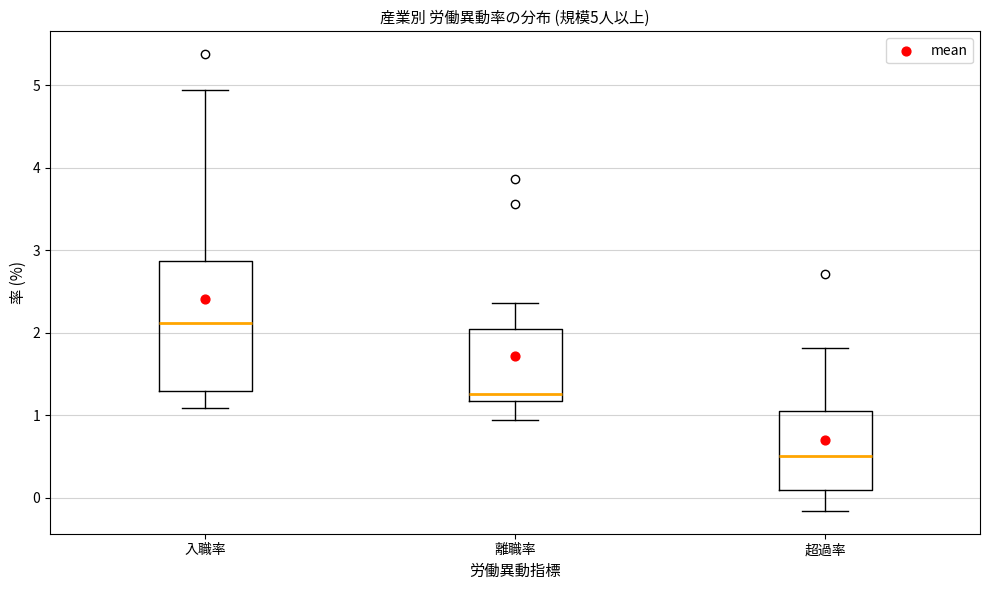

Which box is the tallest, from its lower edge to its upper edge?

入職率